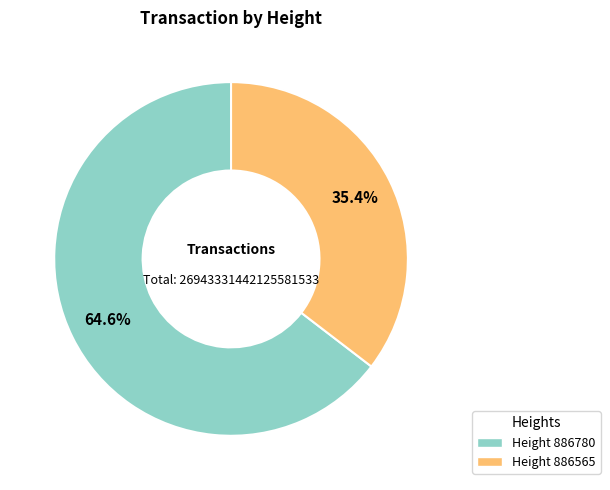

Which slice is the smallest?

886565